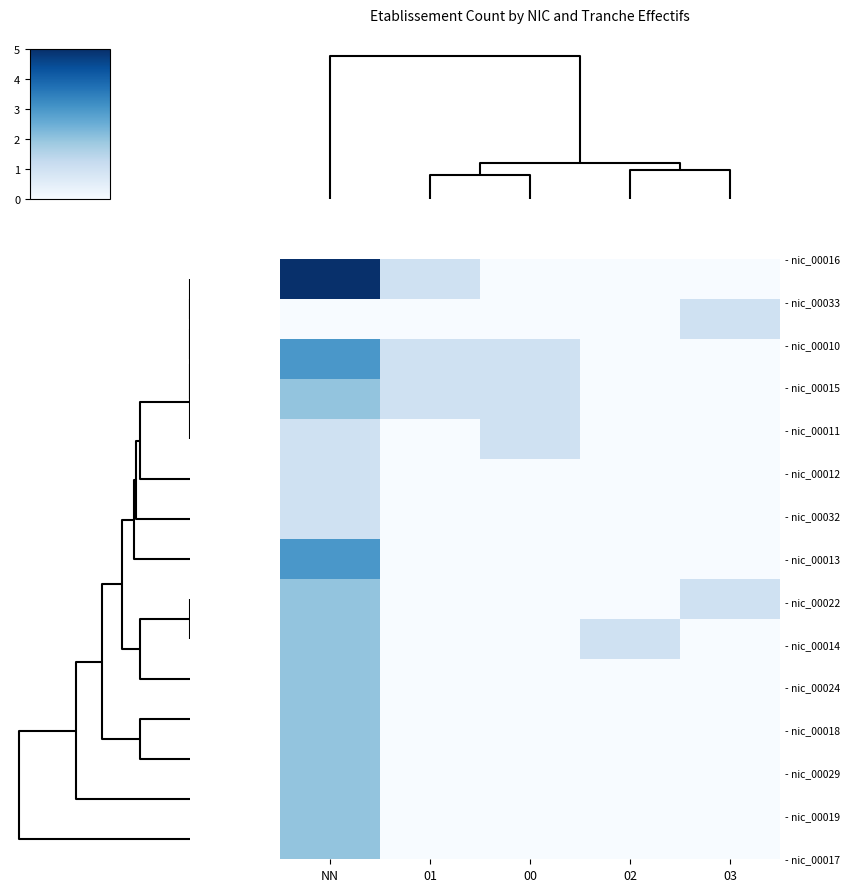

At how many categories does at least one series exceed 2?

1